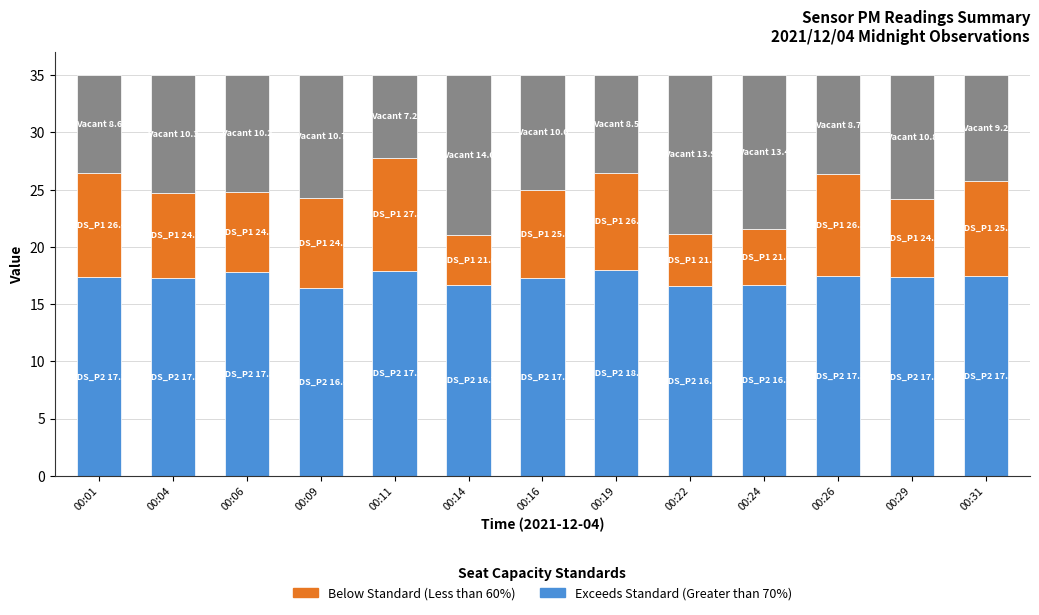

What is the total value across all series at 00:11?

35.0